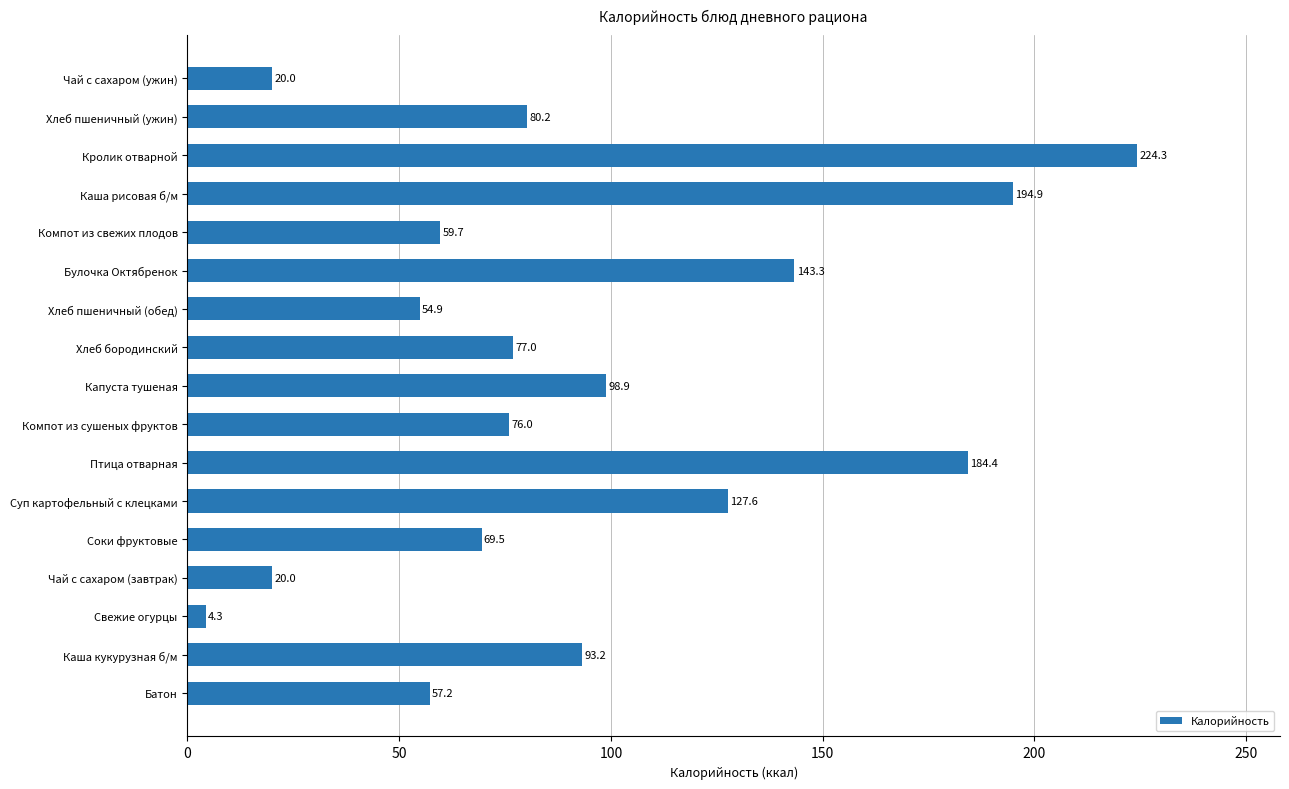

Reading bottom to top, what are all the values shown in this chart?

57.2	93.2	4.3	20.0	69.5	127.6	184.4	76.0	98.9	77.0	54.9	143.3	59.7	194.9	224.3	80.2	20.0